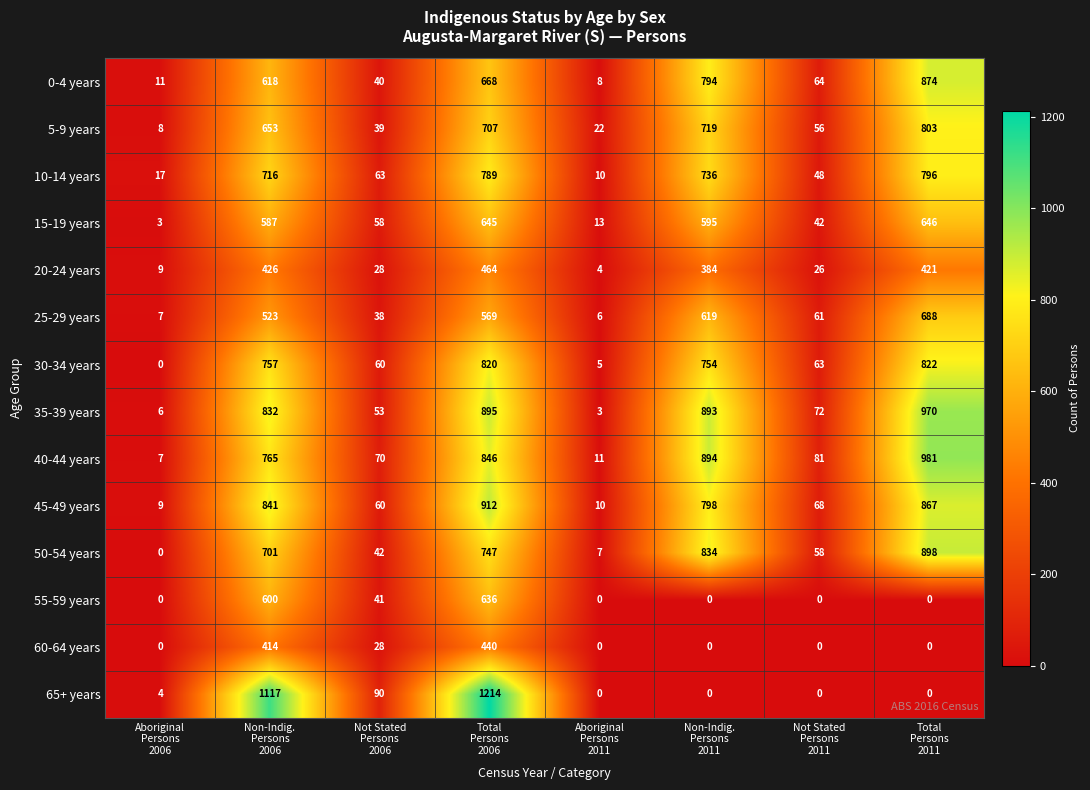

Which series has the largest range (max minus min)?

65+ years